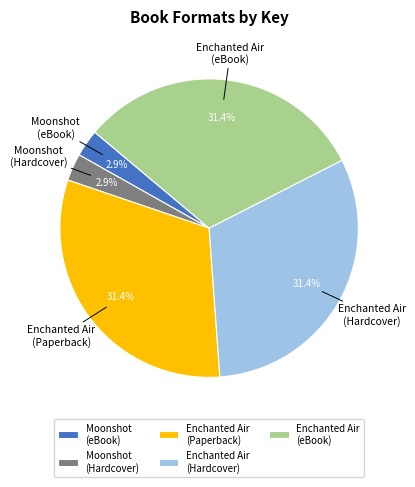

How much of the chart is everything except Moonshot (eBook)?

97.1%